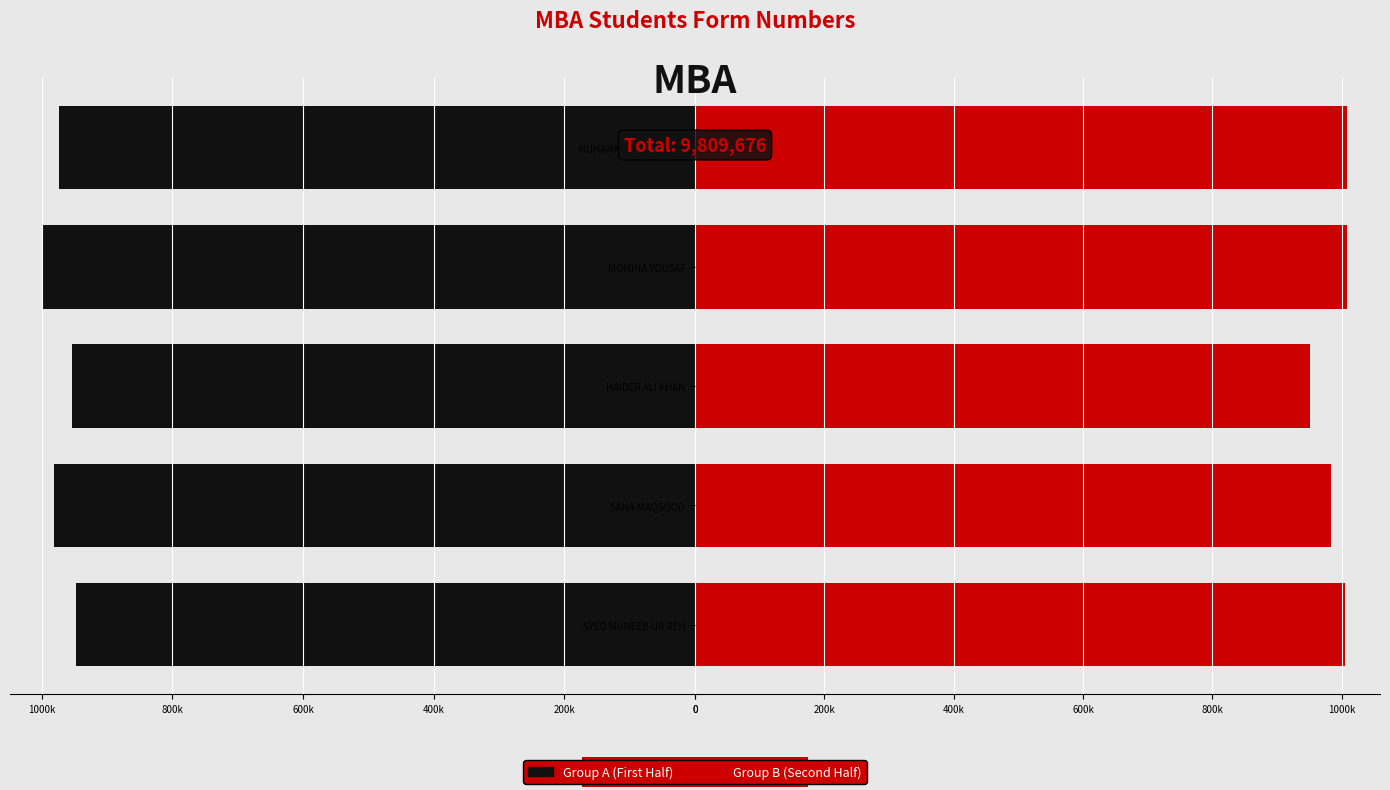

What is the spread (max minus min) of values at 600k?

10029